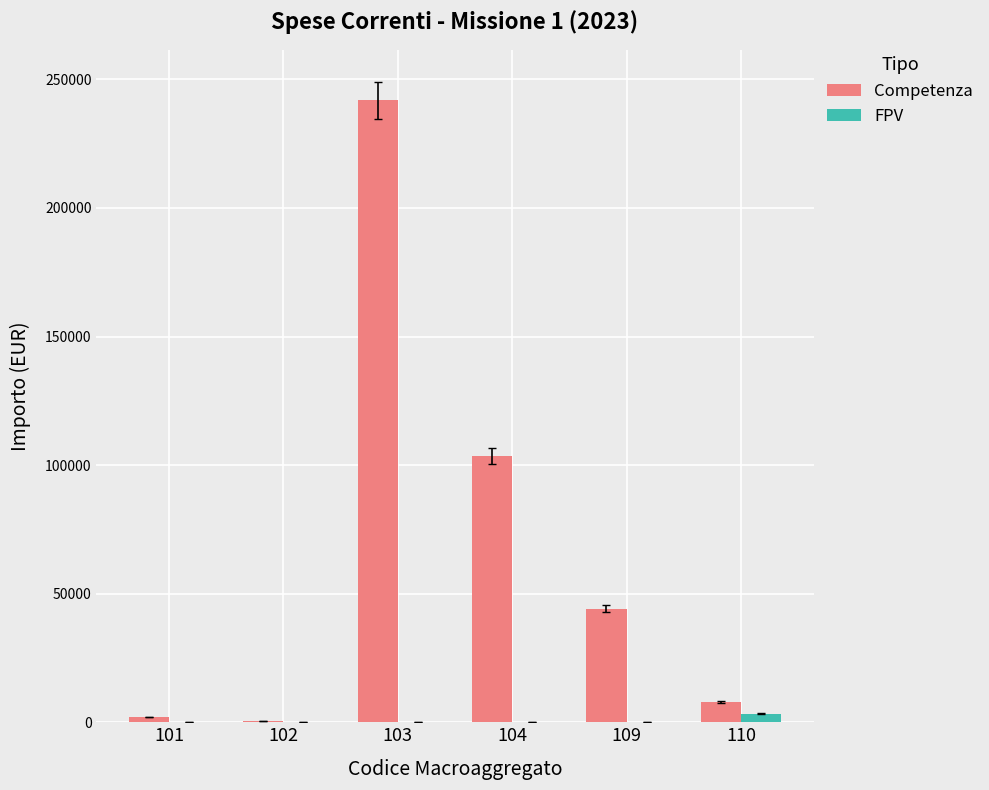

Does the chart contain stacked bars?

No